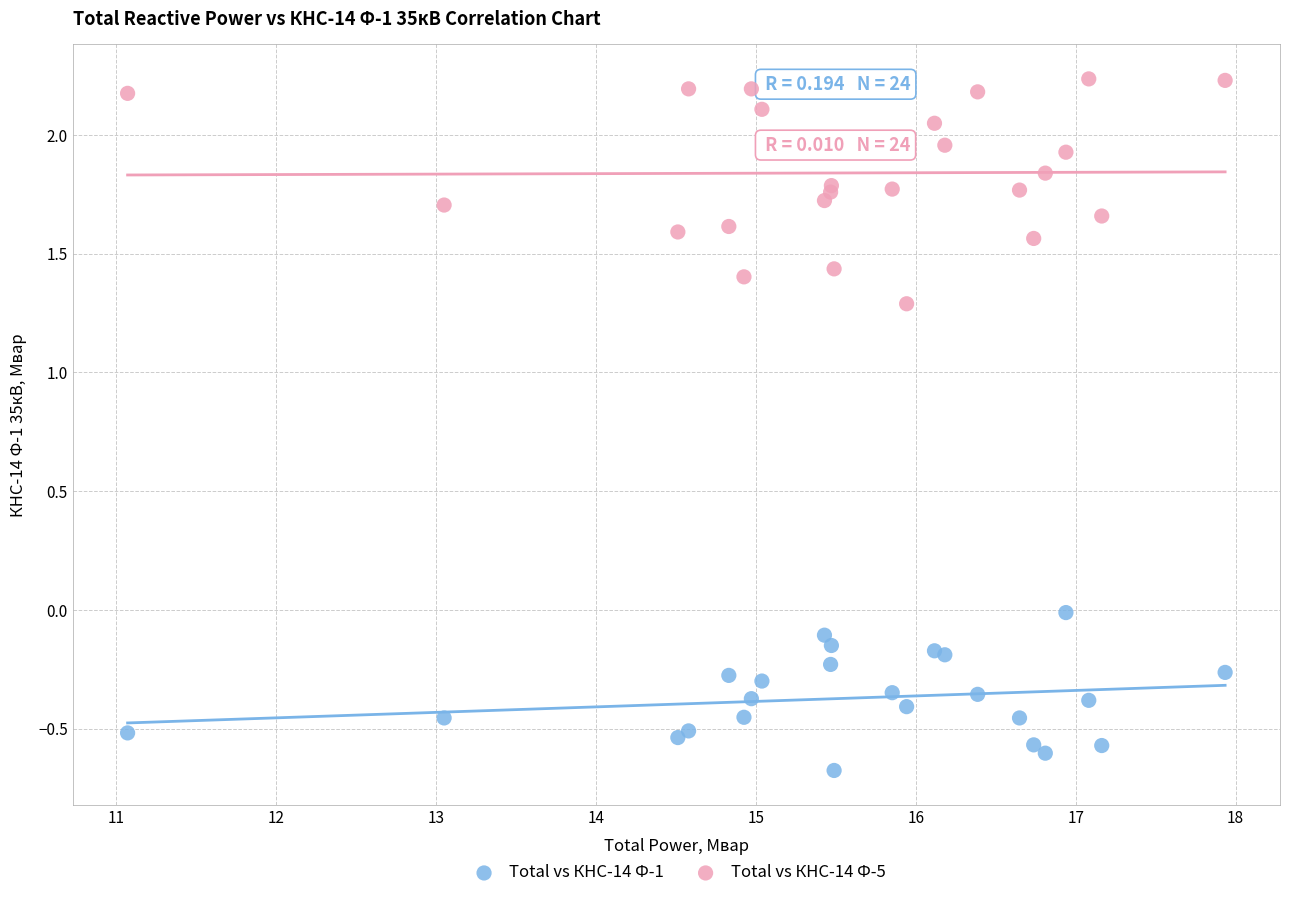

Which series contains the lowest Y value?

Total vs КНС-14 Ф-1